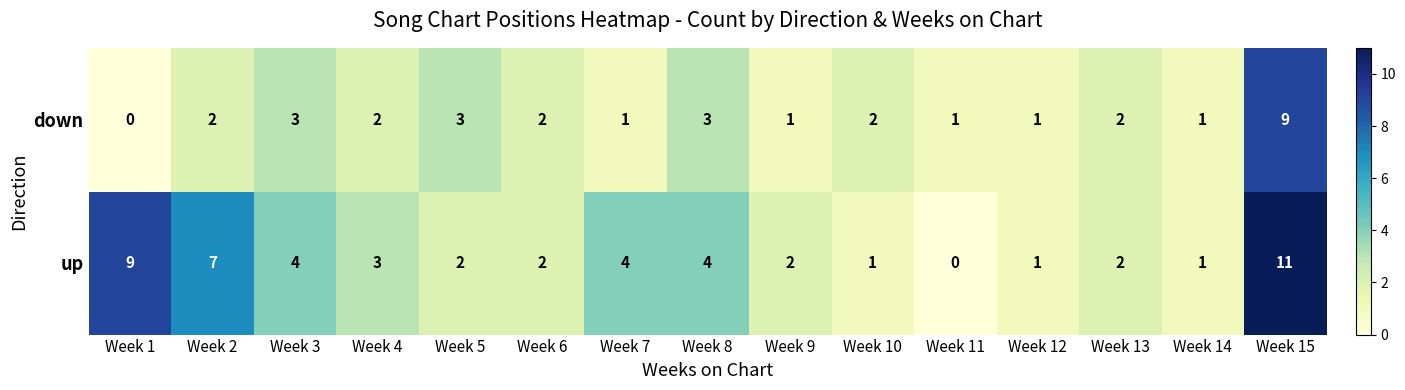

Between Week 6 and Week 10, which series saw the biggest shift?

up